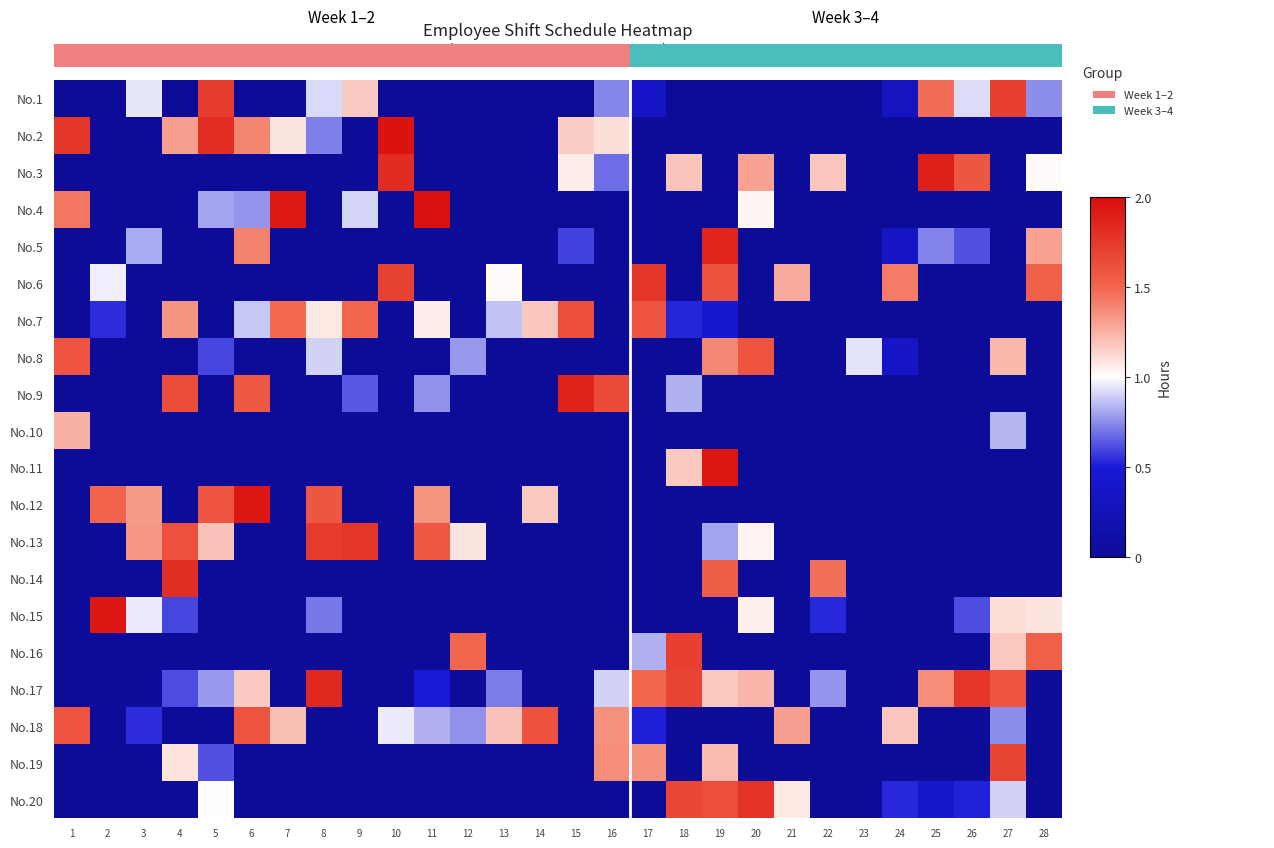

List the series in order of their peak value, lowest first.

No.10, No.8, No.18, No.7, No.19, No.16, No.1, No.6, No.13, No.20, No.14, No.17, No.5, No.9, No.3, No.12, No.11, No.15, No.2, No.4